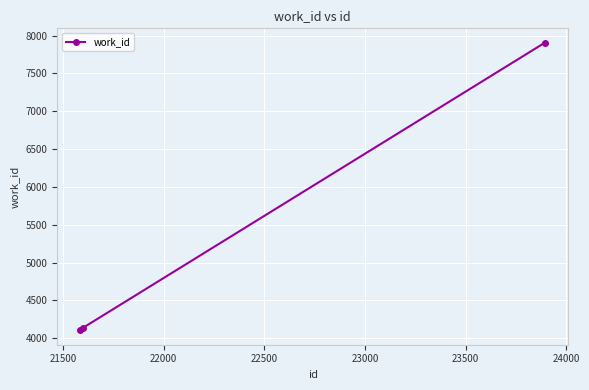

Reading right to left, list all the values displayed in this chart.

7907	4136	4103